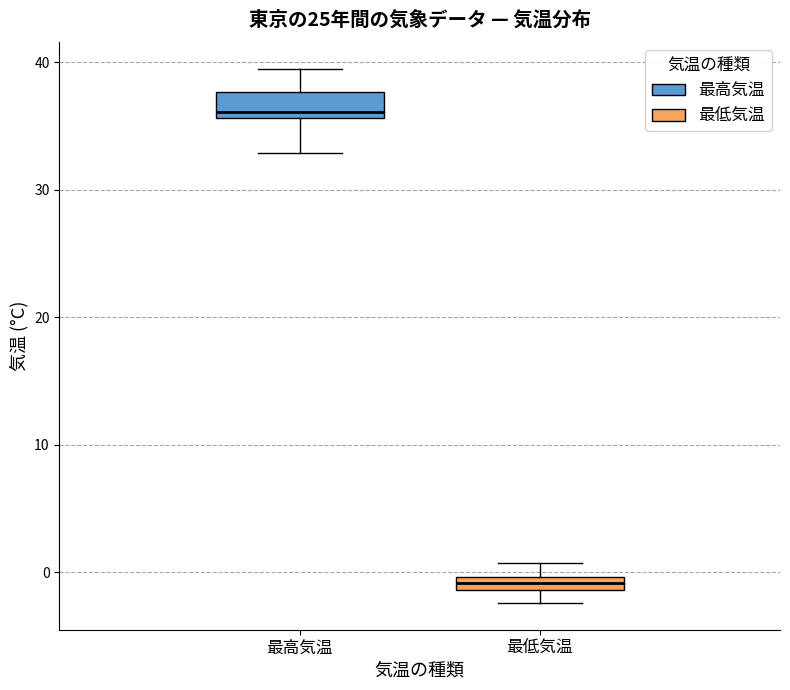

Where is the lower edge of the box for 最低気温 on the y-axis? The values are not printed on the chart, so give them approximately, as read against the axis.

-1